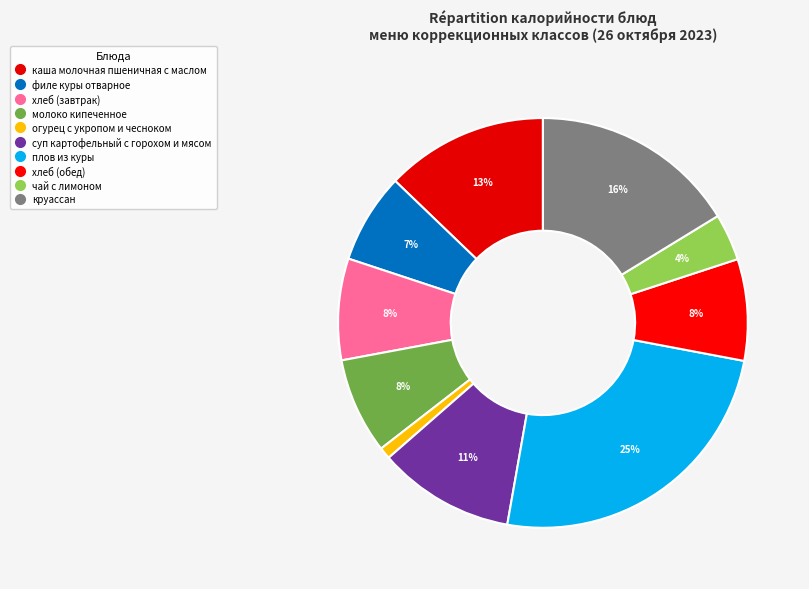

What is the smallest slice in the pie chart?

огурец с укропом и чесноком